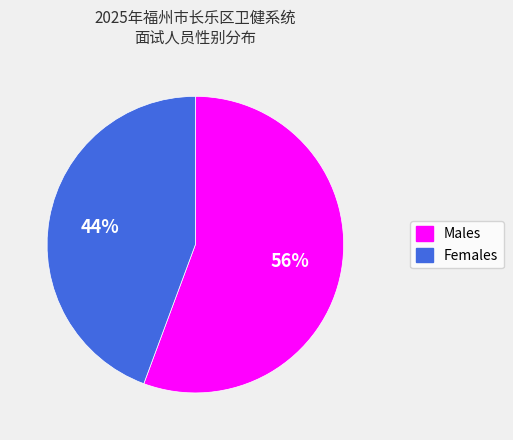

To the nearest percent, what percentage of the pie is Females?

44%